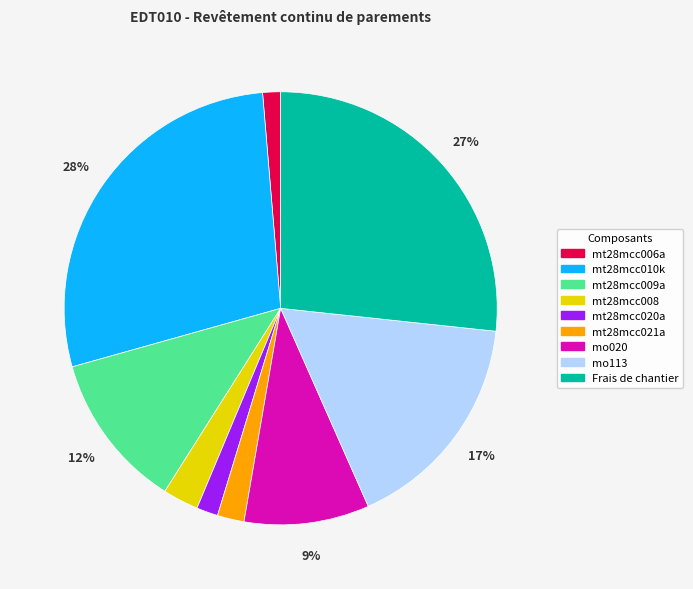

To the nearest percent, what portion does mt28mcc006a represent?

1%